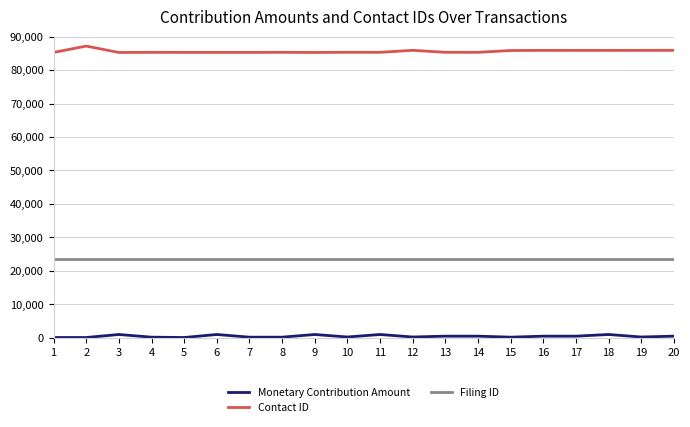

What is the difference between the maximum and second lowest values in the Monetary Contribution Amount series?

900